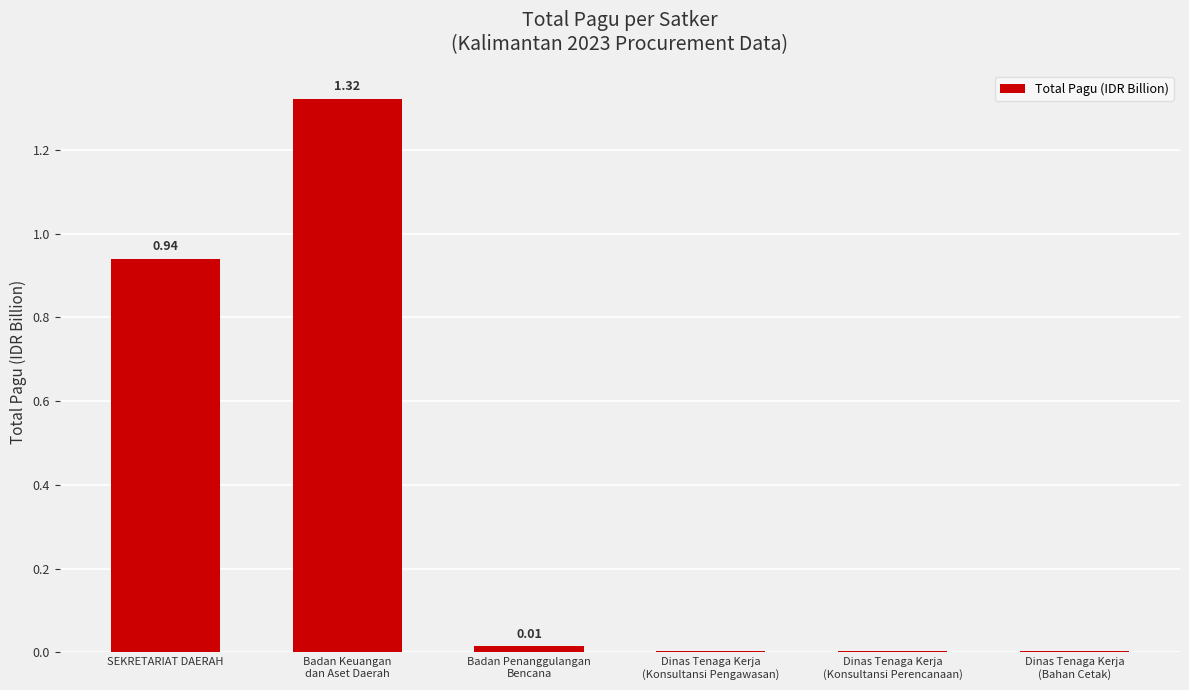

What is the sum of all values?

2.3